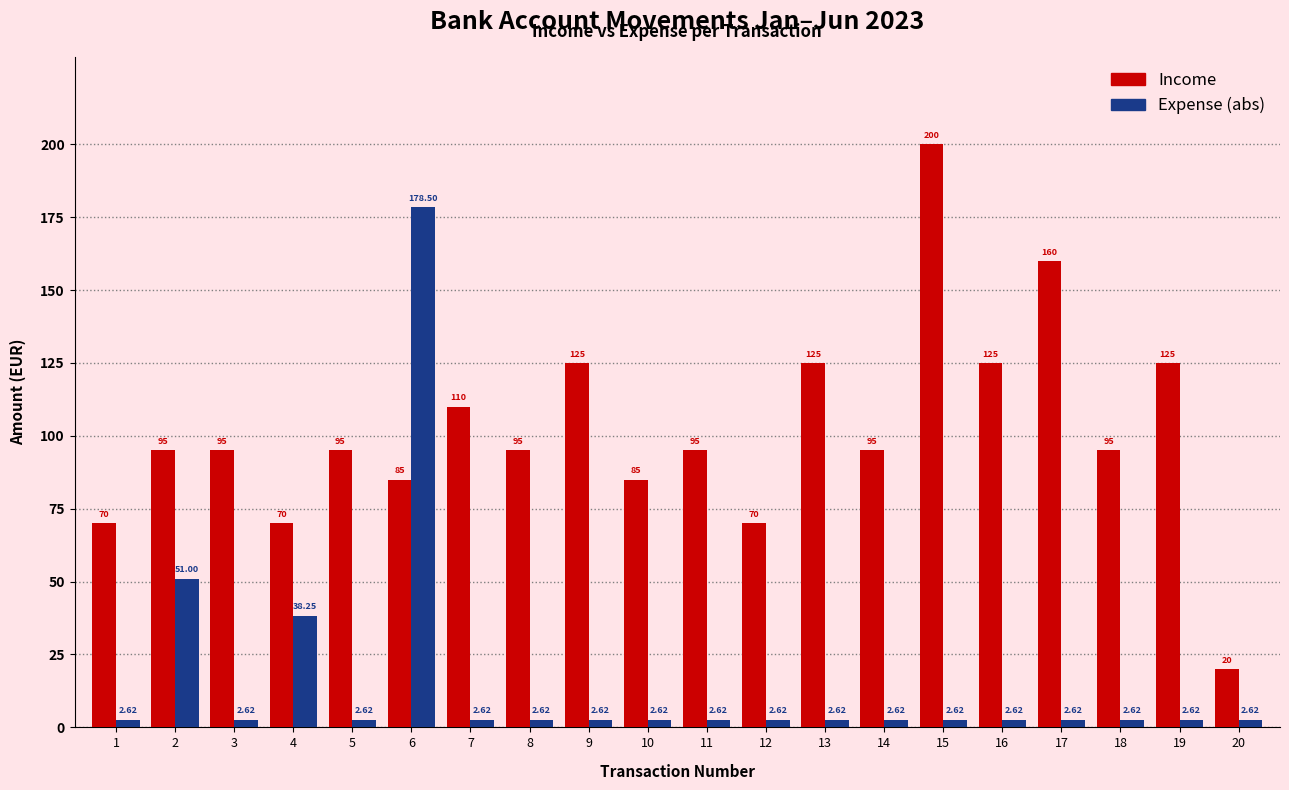

At which category is the sum across all series the highest?

6